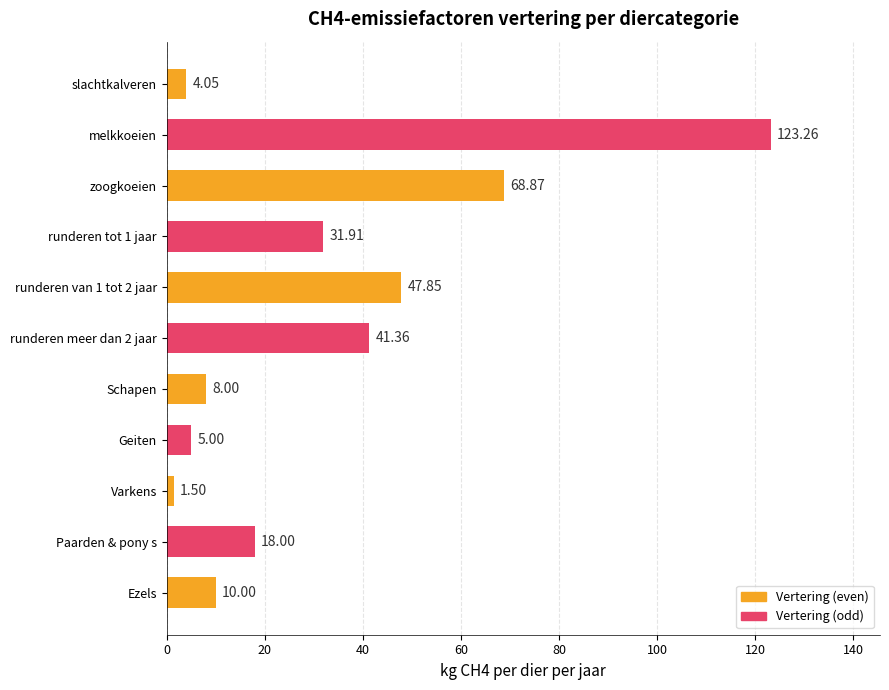

Which label corresponds to the largest value in the chart?

melkkoeien